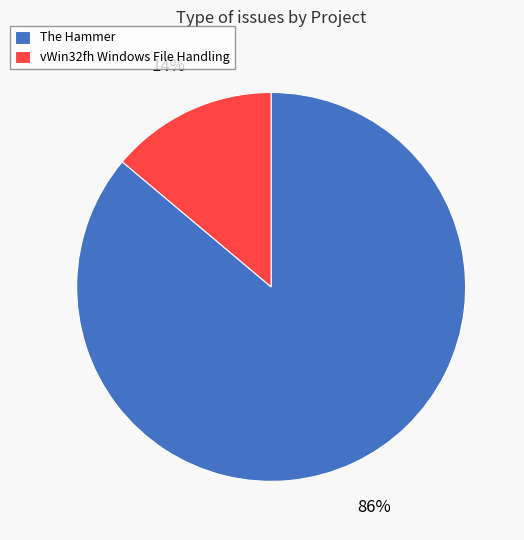

To the nearest percent, what is the average slice percentage?

50%